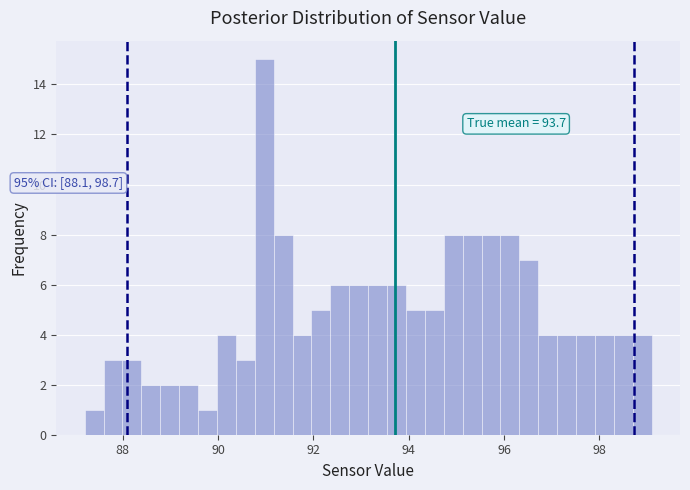

Read against the x-axis, roughly where is the centre of the tallest bar?

91.0